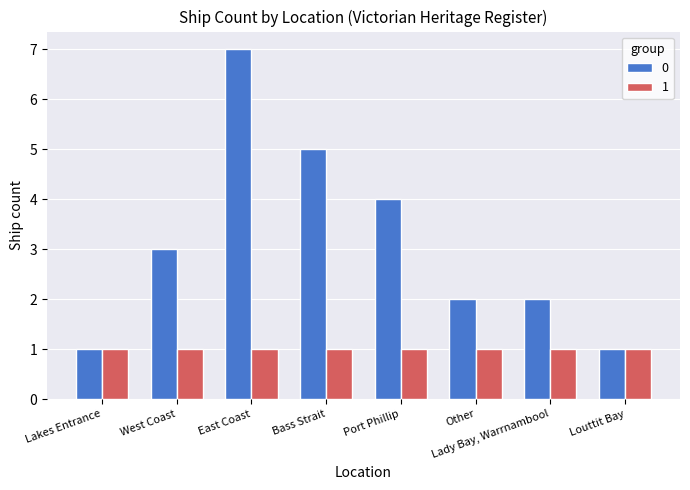

What is the smallest value displayed?

1